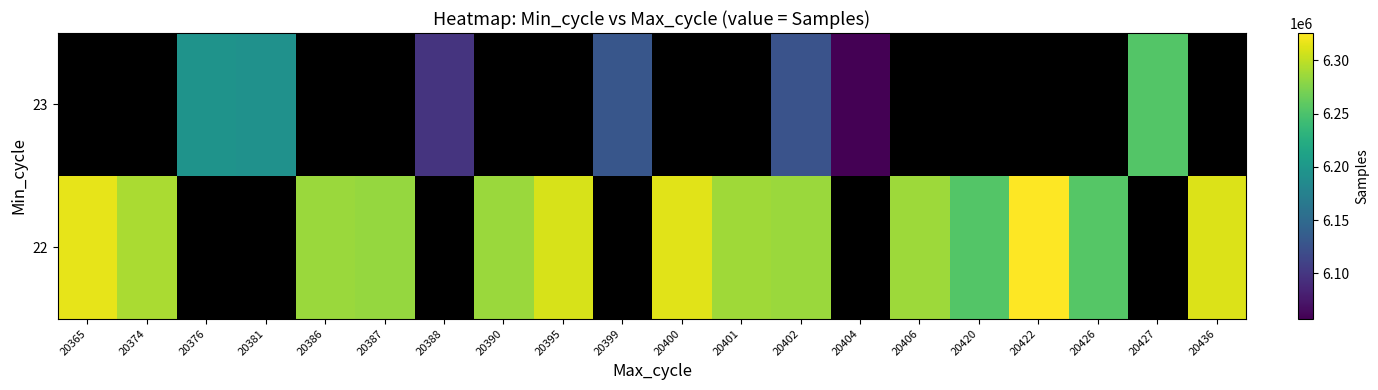

Rank the series by their maximum value, from highest to lowest.

22, 23